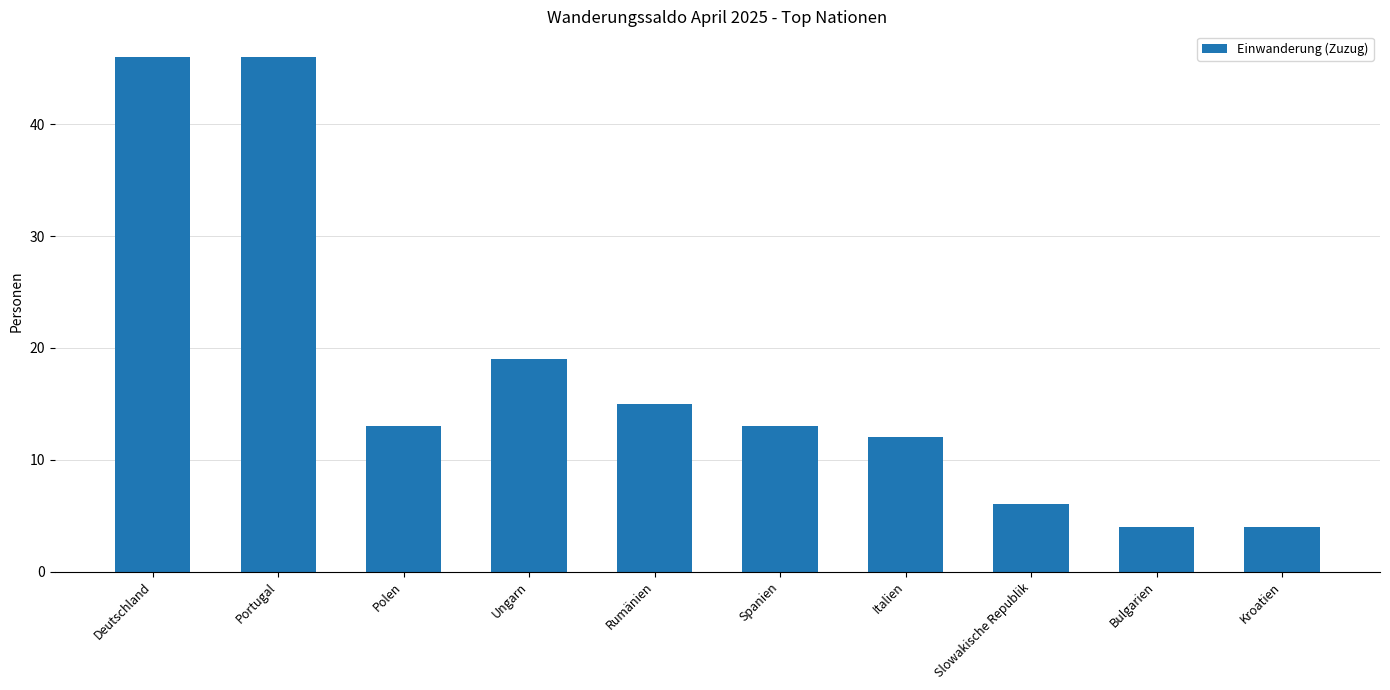

Are the bars horizontal?

No